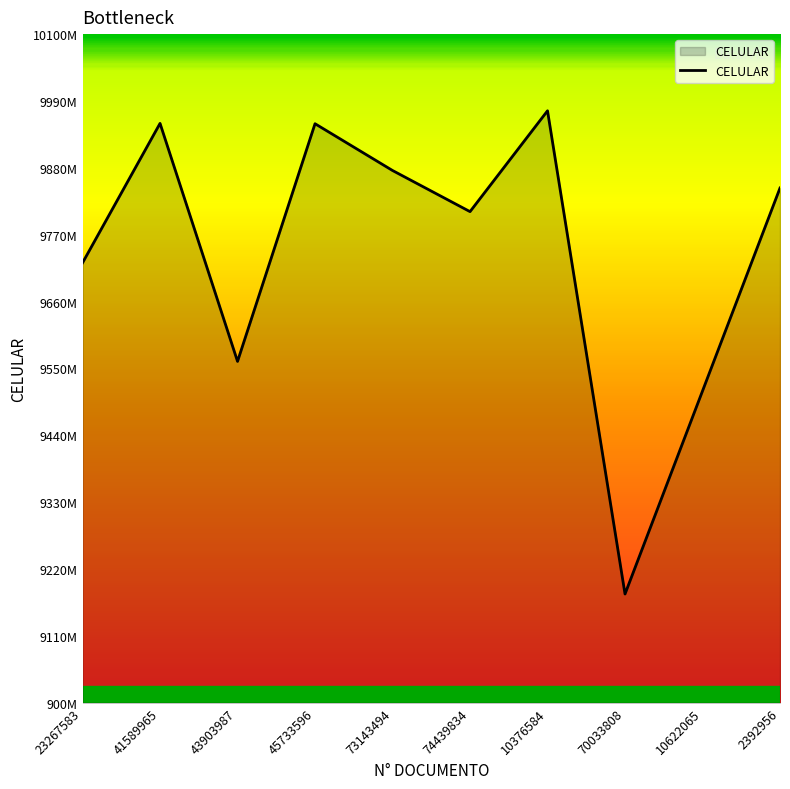

At which category does the chart reach its peak across all series?

10376584